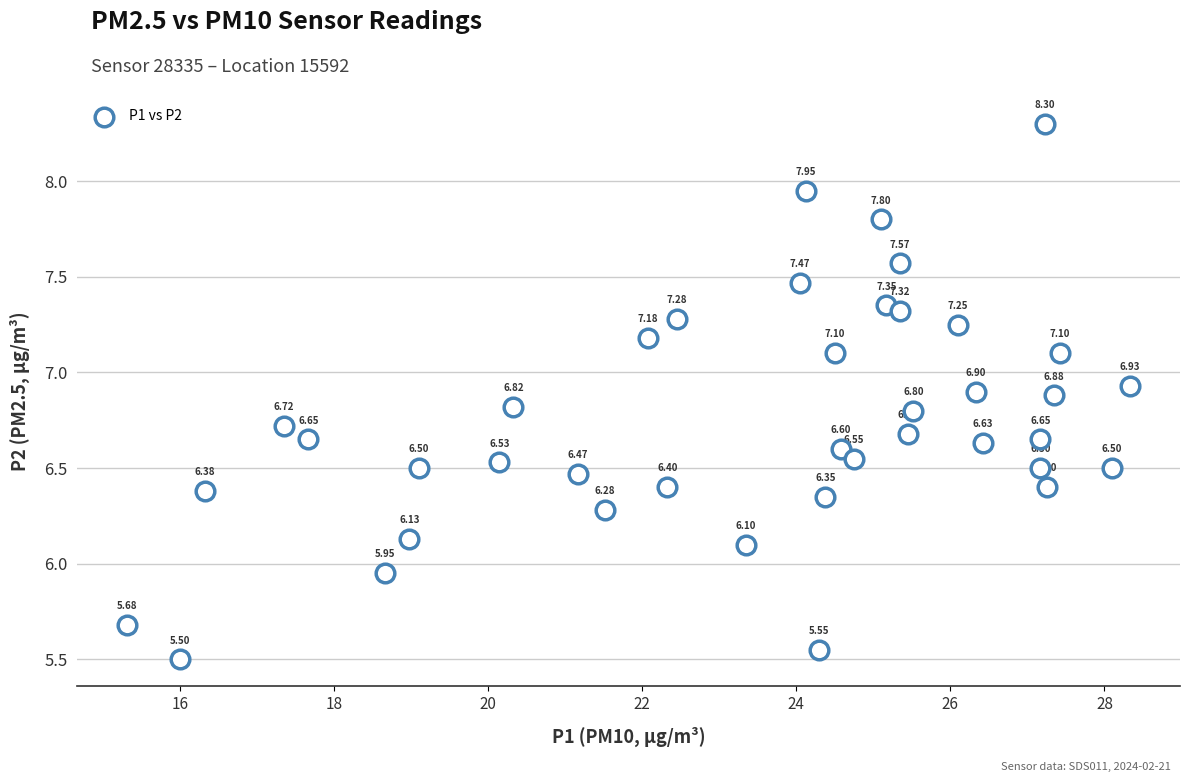

What is the range of Y values (max minus min)?

2.8